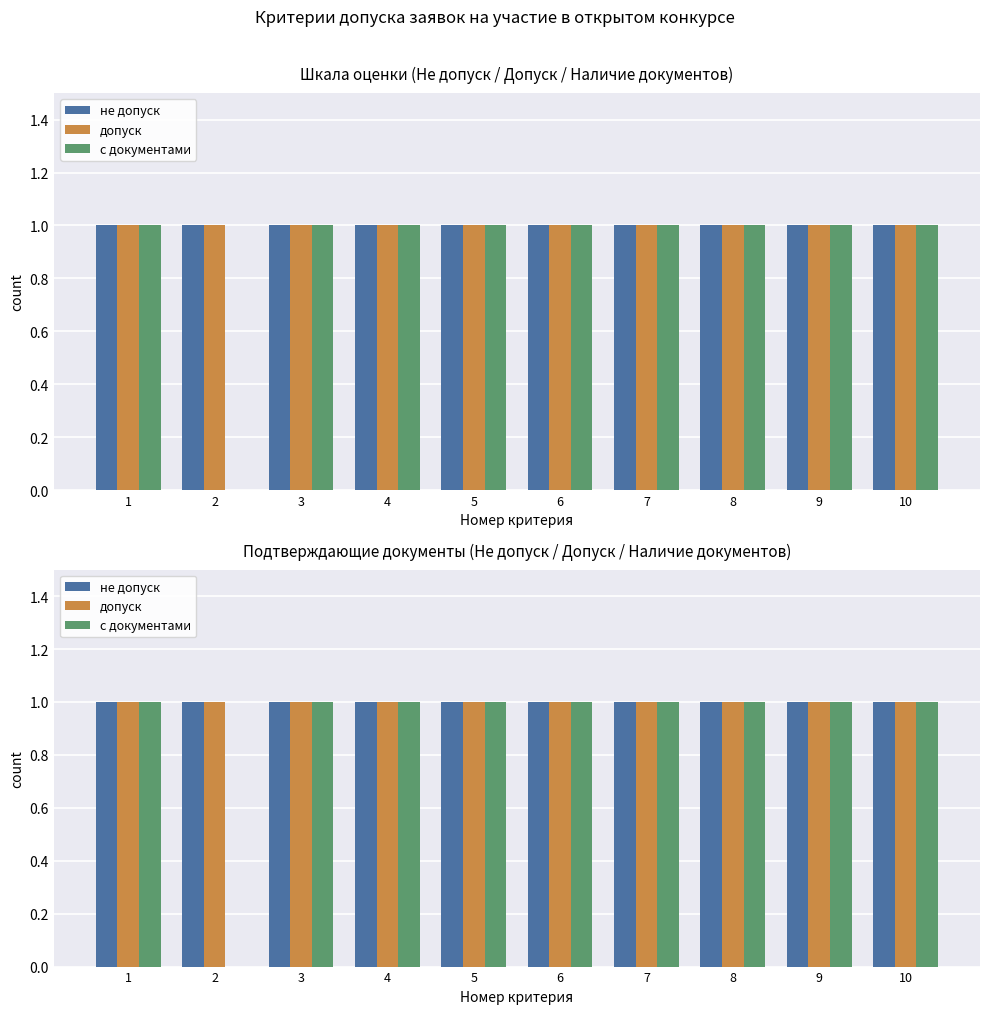

What is the total value across all series at 1?

3